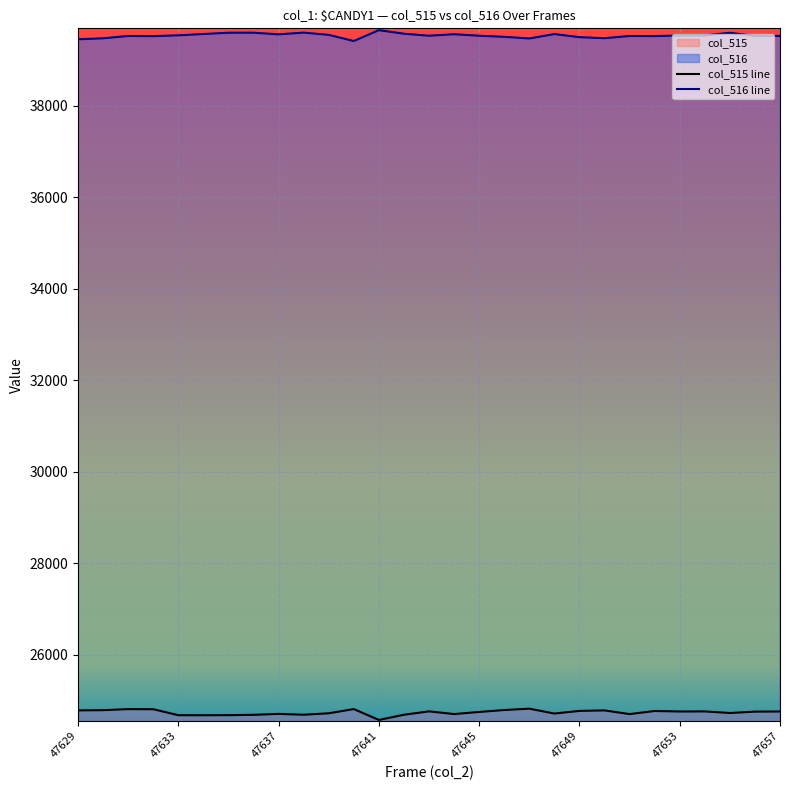

The col_516 line series shows 39565 at 47637. True or false?

True